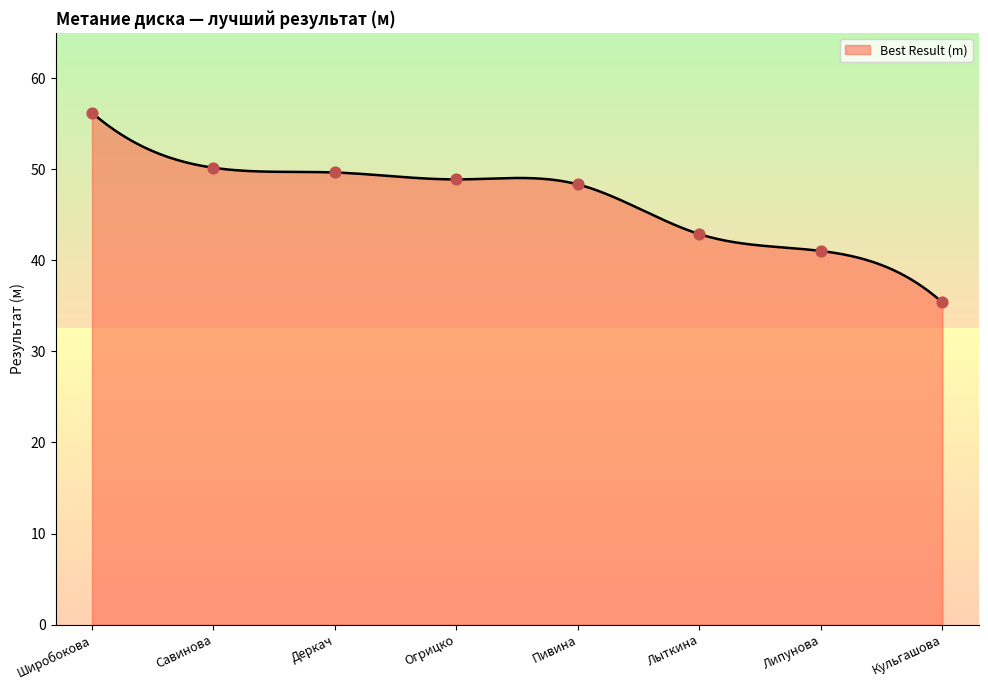

Which has a higher value, Савинова or Огрицко?

Савинова